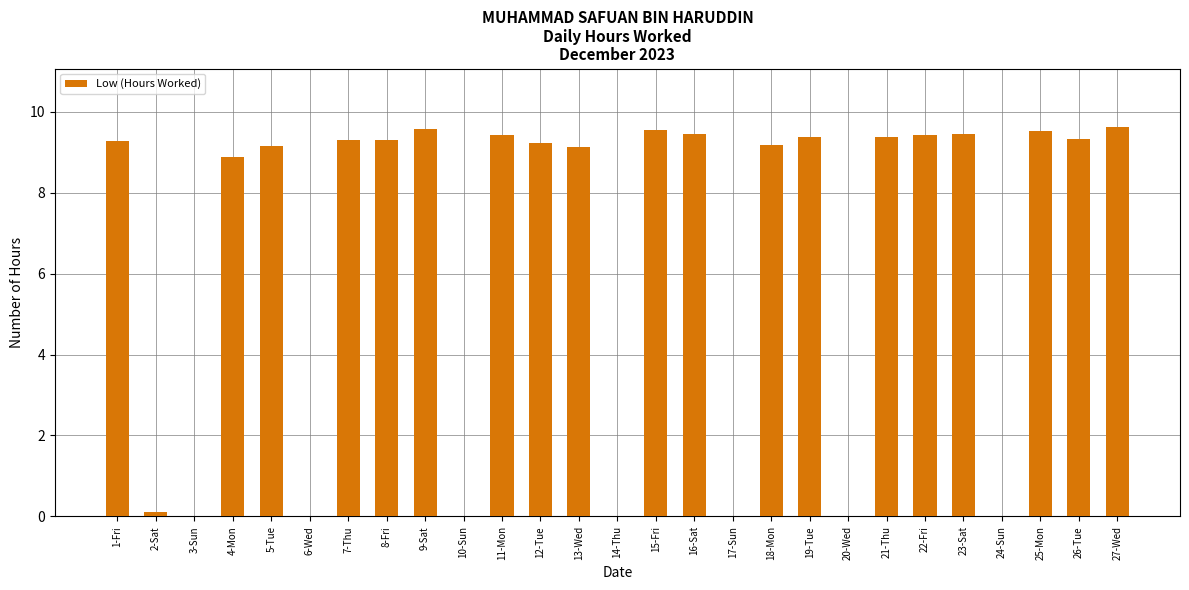

How many values exceed 9?

18